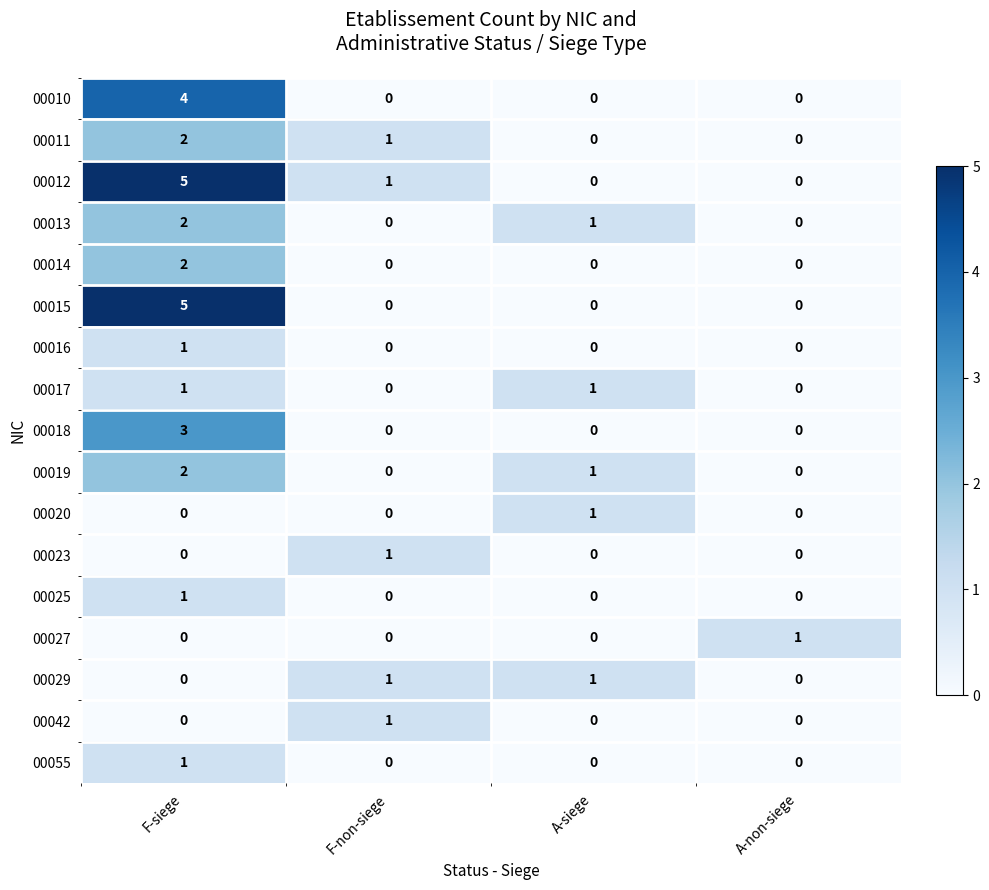

Which category has the highest value in the 00012 series?

F-siege